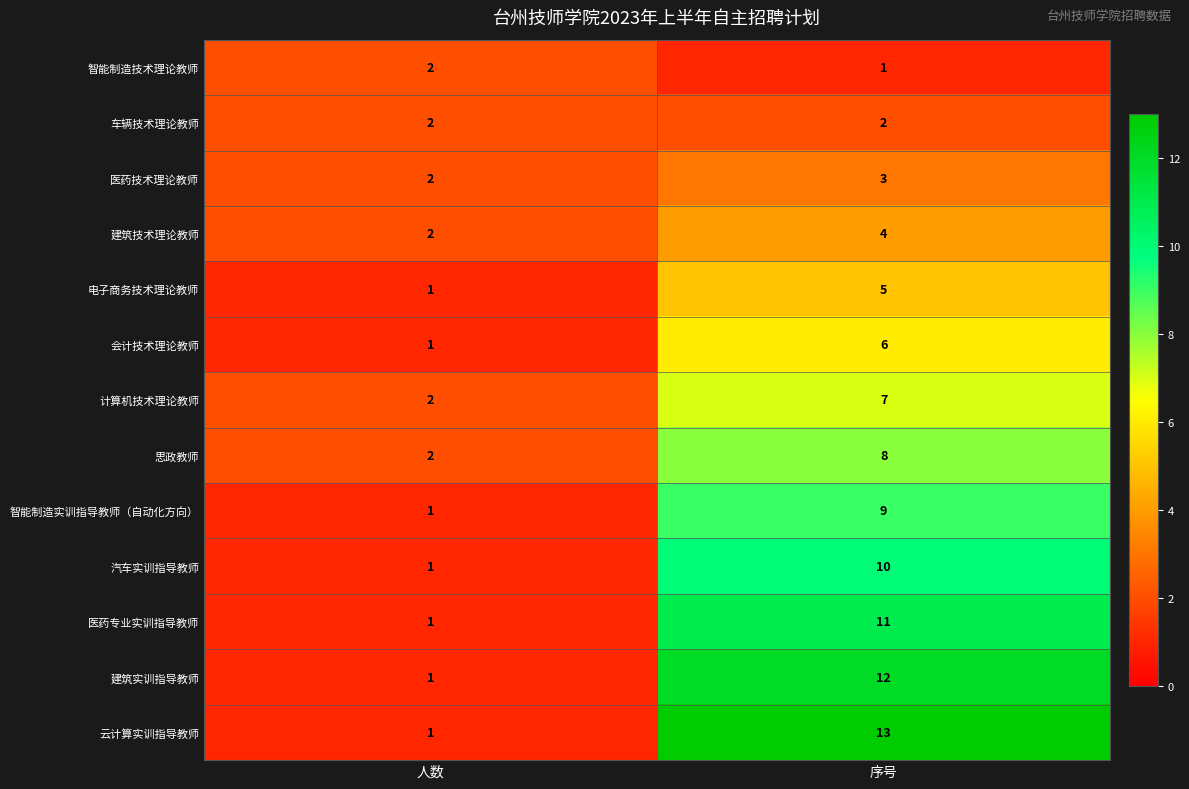

Reading left to right, list all the values displayed in this chart.

智能制造技术理论教师: 2	1
车辆技术理论教师: 2	2
医药技术理论教师: 2	3
建筑技术理论教师: 2	4
电子商务技术理论教师: 1	5
会计技术理论教师: 1	6
计算机技术理论教师: 2	7
思政教师: 2	8
智能制造实训指导教师（自动化方向）: 1	9
汽车实训指导教师: 1	10
医药专业实训指导教师: 1	11
建筑实训指导教师: 1	12
云计算实训指导教师: 1	13